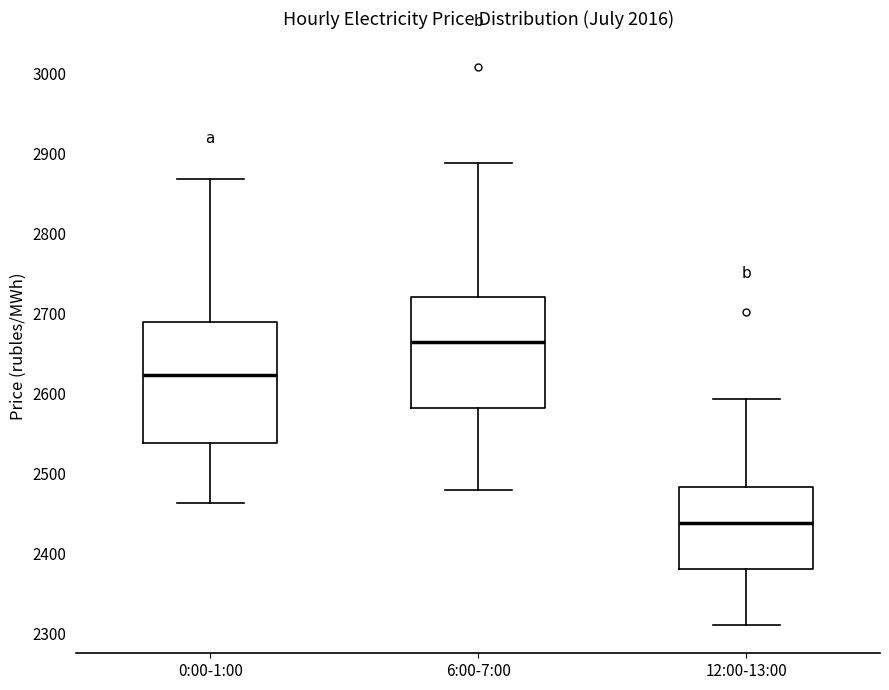

Reading left to right, read every box against the y-axis: the position of its median line, the range the box covers, and the ends of its whiskers. The values are not printed on the chart, so give them approximately, as read against the axis.

0:00-1:00: median 2620, box 2540 to 2690, whiskers 2460 to 2870
6:00-7:00: median 2660, box 2580 to 2720, whiskers 2480 to 2890
12:00-13:00: median 2440, box 2380 to 2480, whiskers 2310 to 2590